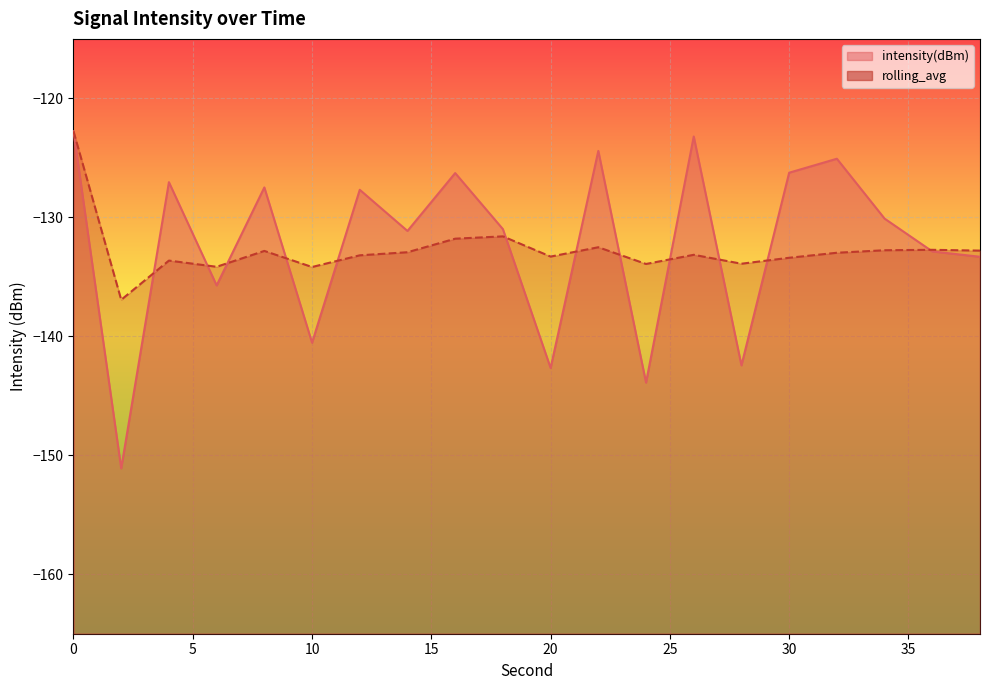

Is it true that rolling_avg equals -132.8 at 38?

True